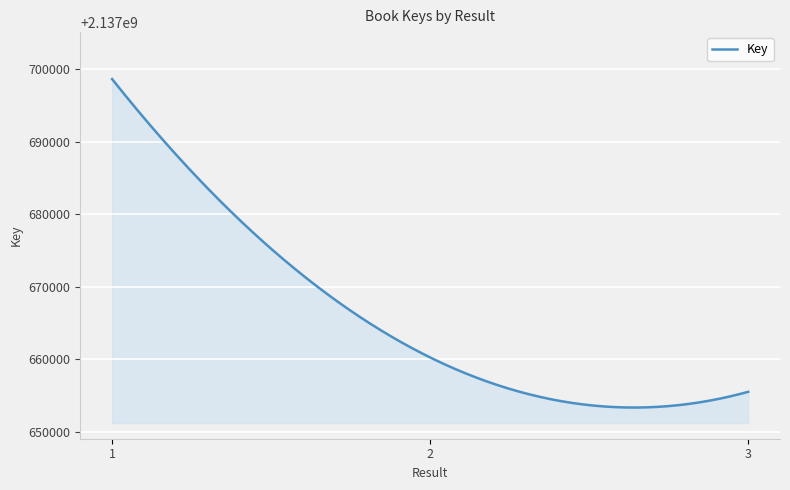

What is the minimum value shown in the chart?

2137653354.4